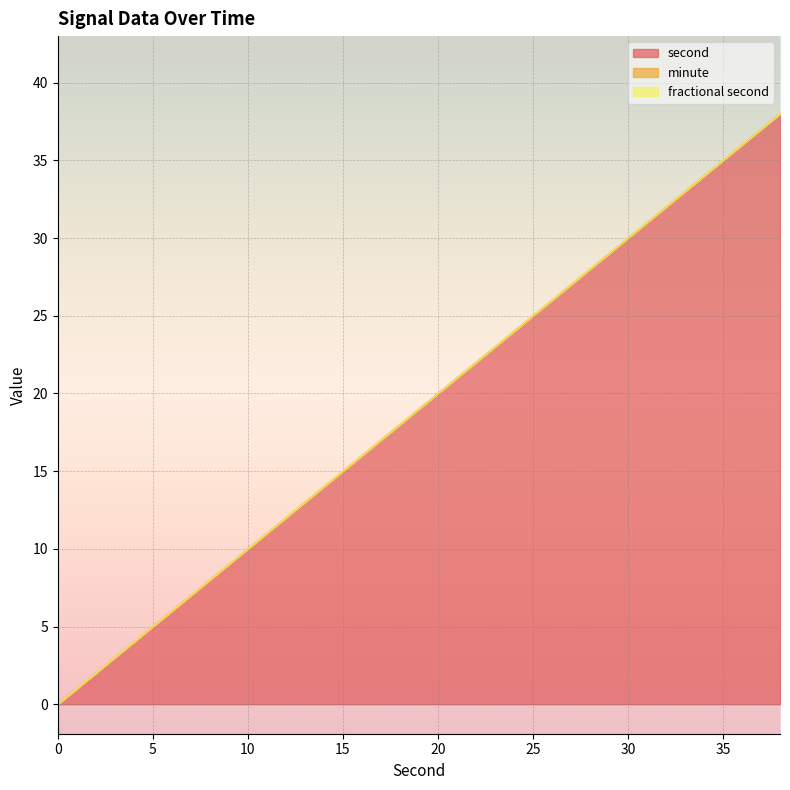

What is the difference between the second values at 34 and 8?

26